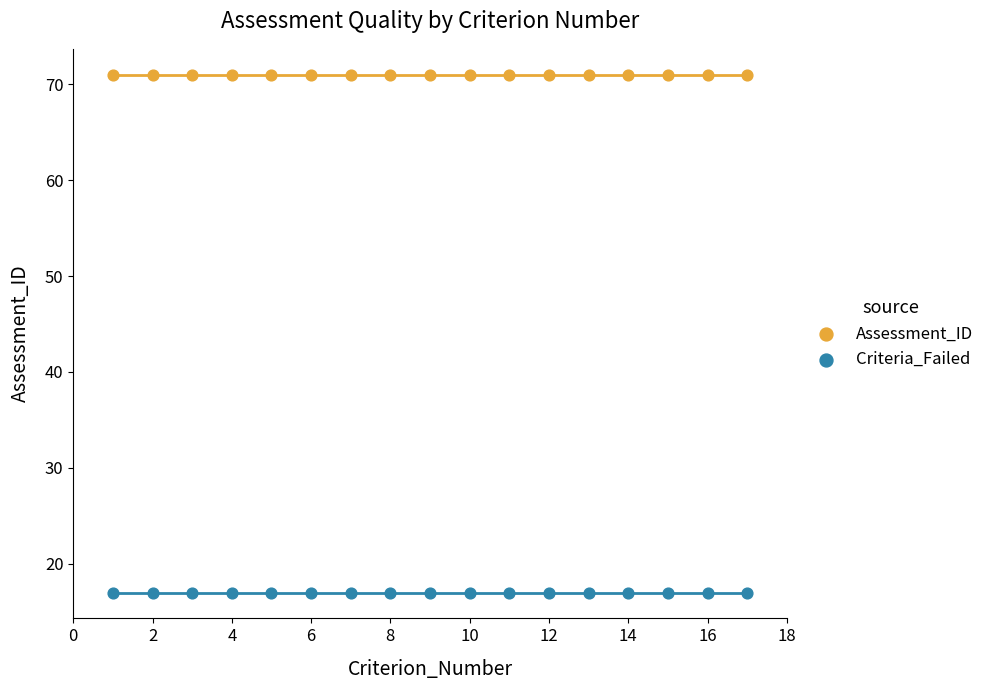

What are all the series names shown in the legend?

Assessment_ID, Criteria_Failed